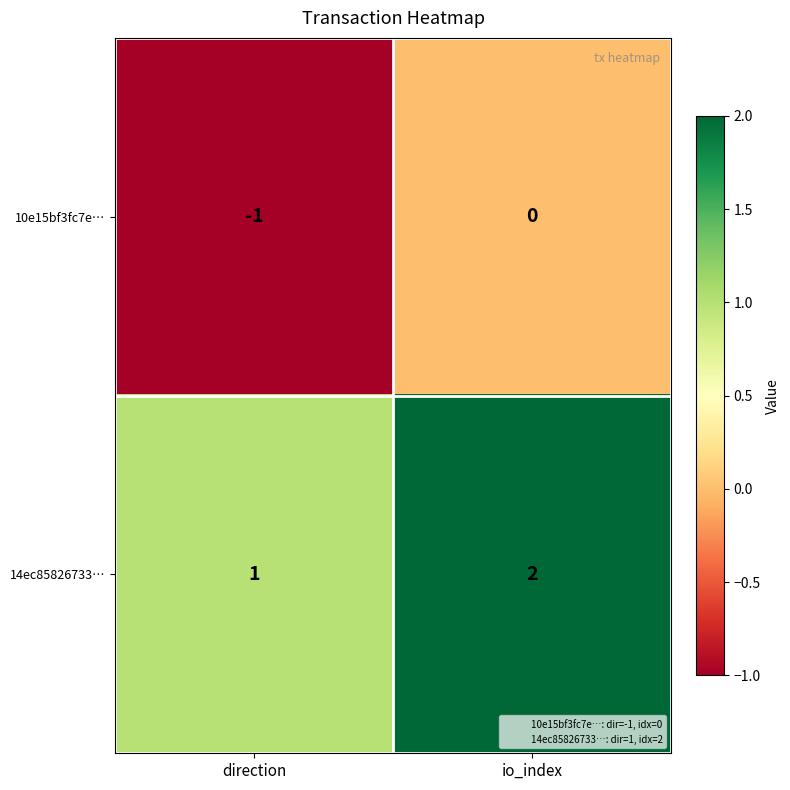

Where is 14ec85826733… nearest to the value 1?

direction